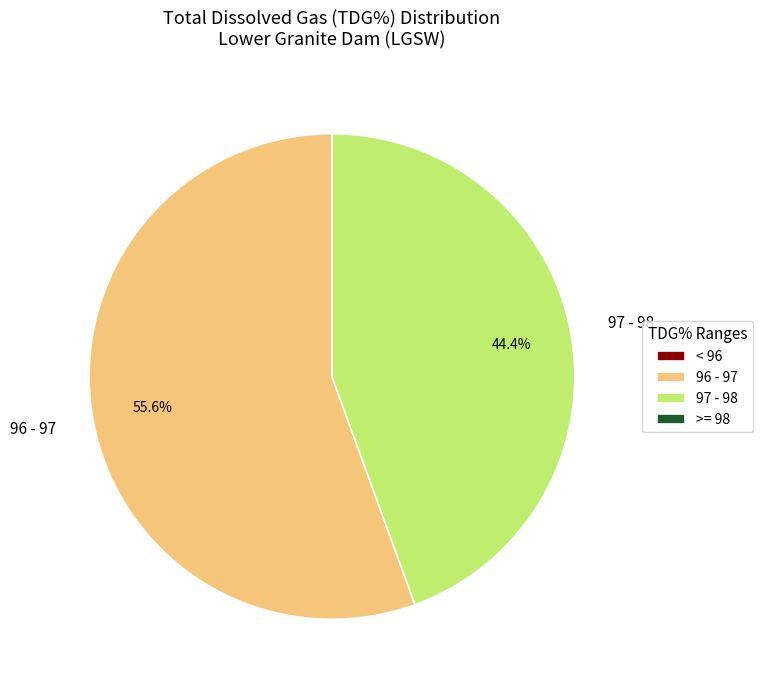

Which category has the biggest portion of the pie?

96 - 97